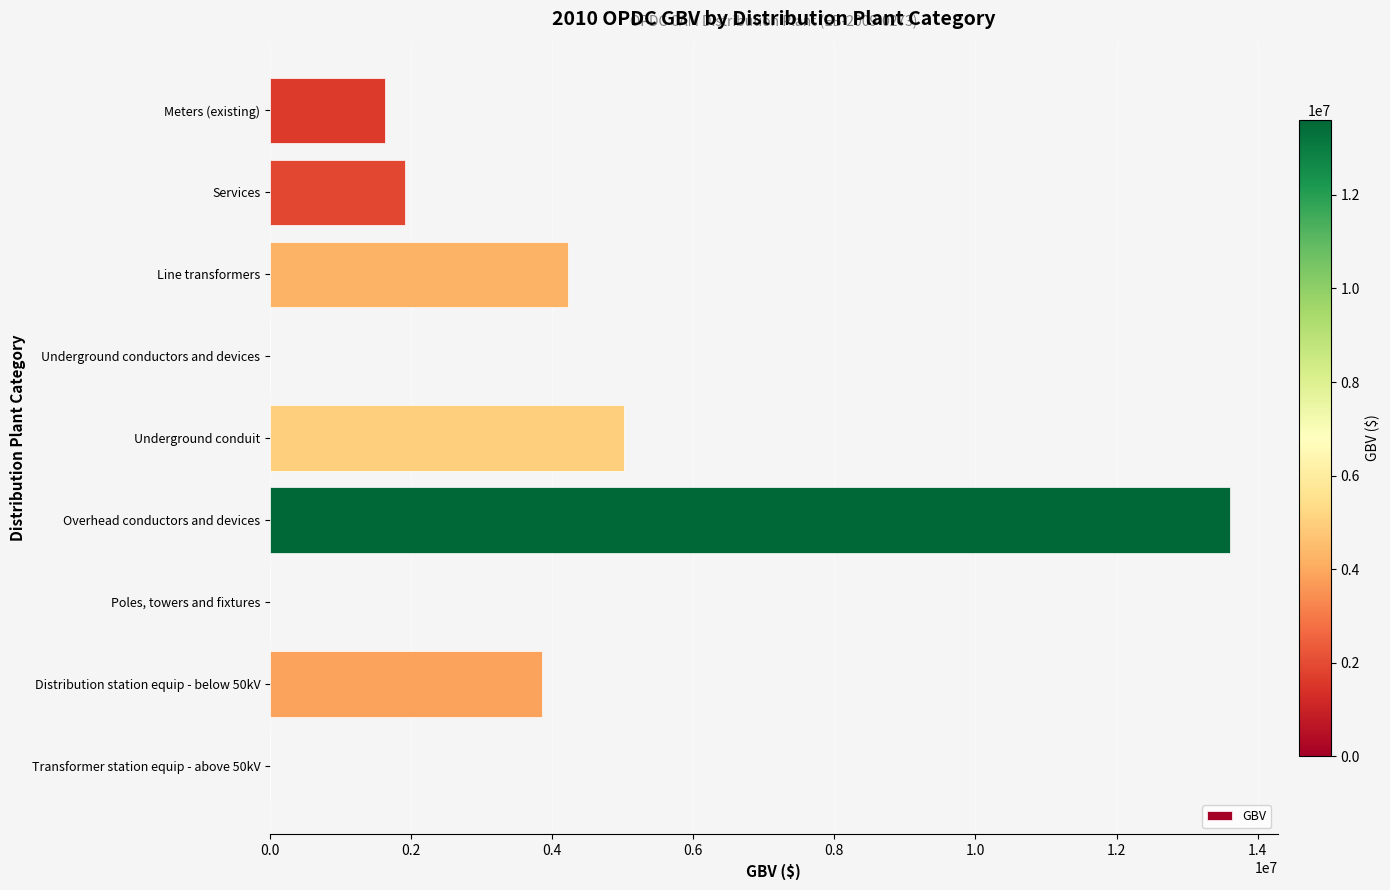

How many data points does each series have?

9